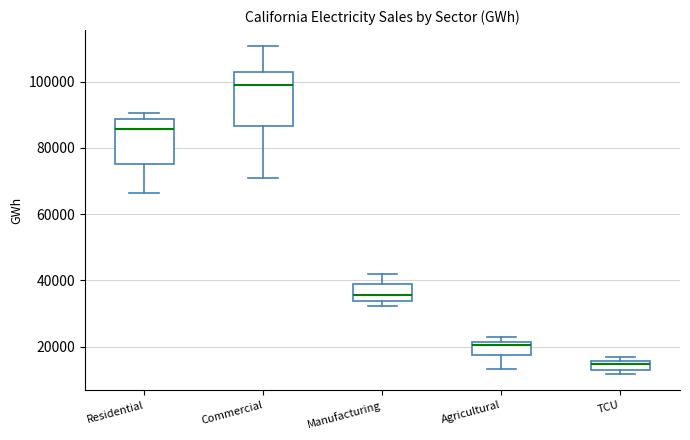

Which box is the tallest, from its lower edge to its upper edge?

Commercial